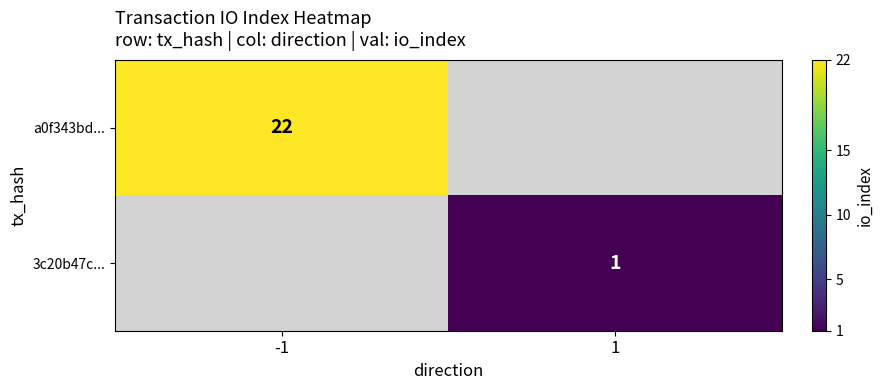

Which category has the highest value across all series?

-1